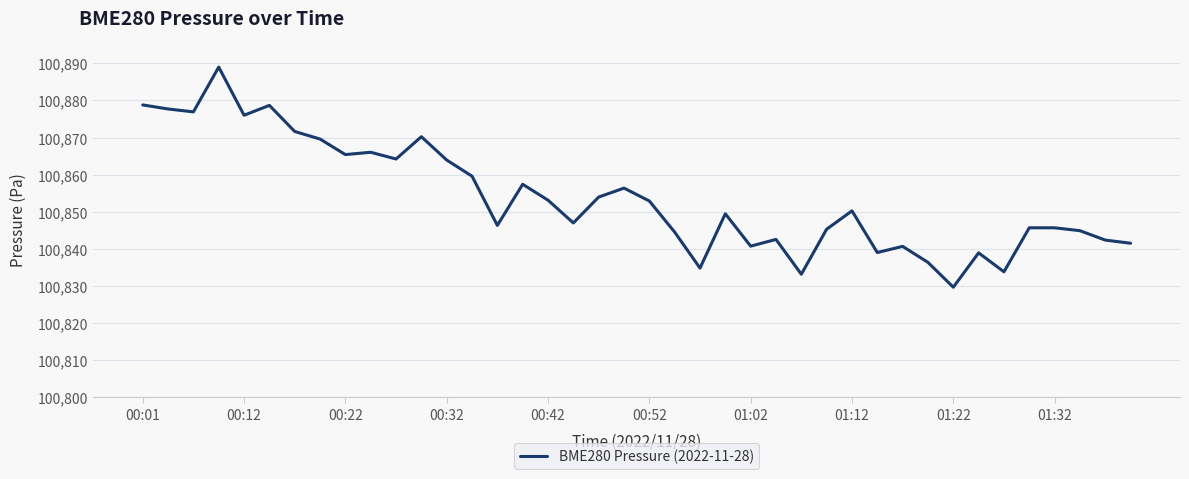

What is the minimum value shown in the chart?

100829.7